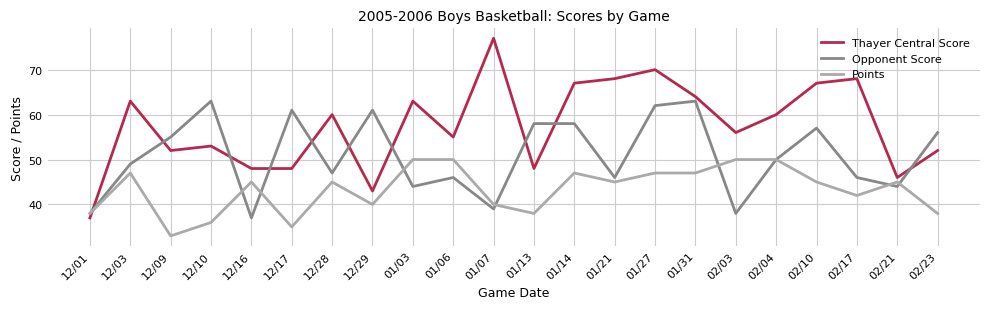

Which series has the largest range (max minus min)?

Thayer Central Score